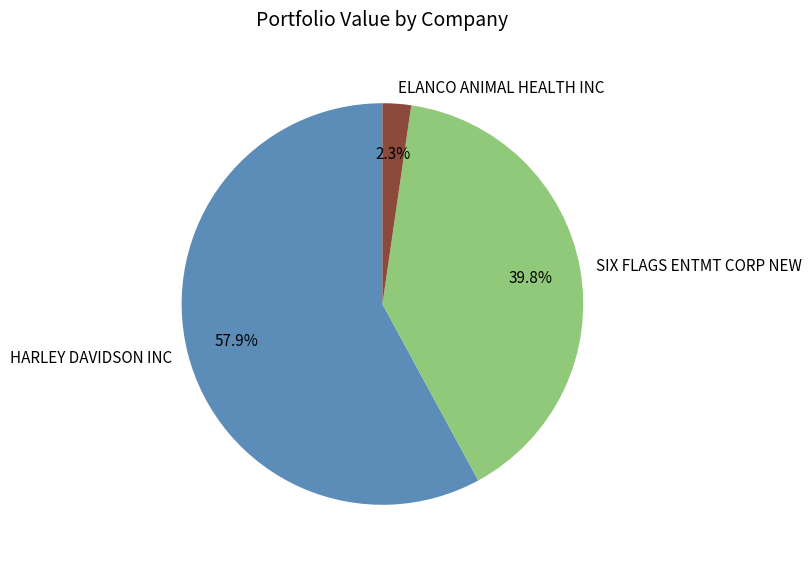

To the nearest percent, what is the difference between the ELANCO ANIMAL HEALTH INC and HARLEY DAVIDSON INC slice percentages?

56%